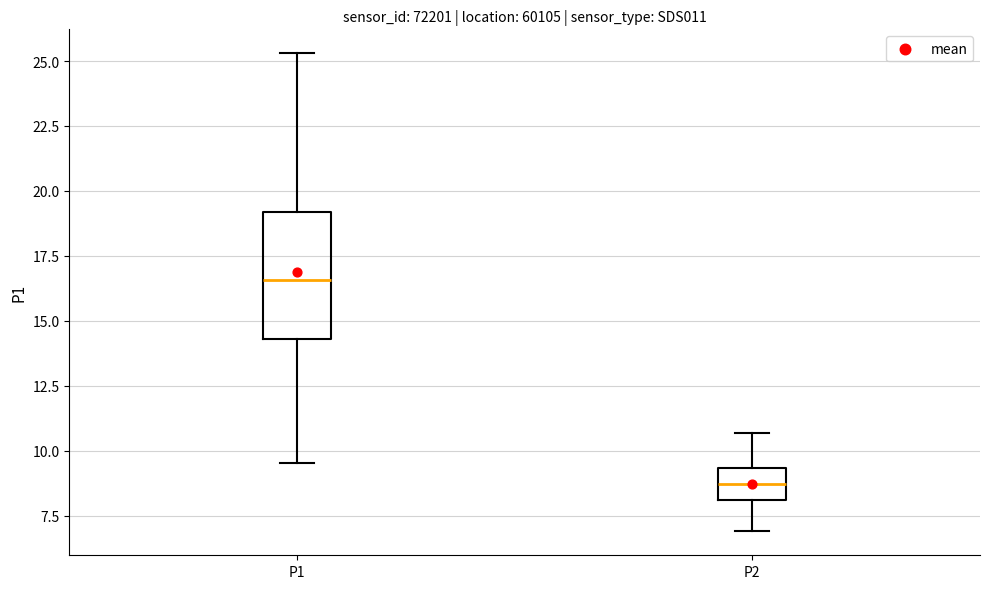

Which box is the tallest, from its lower edge to its upper edge?

P1